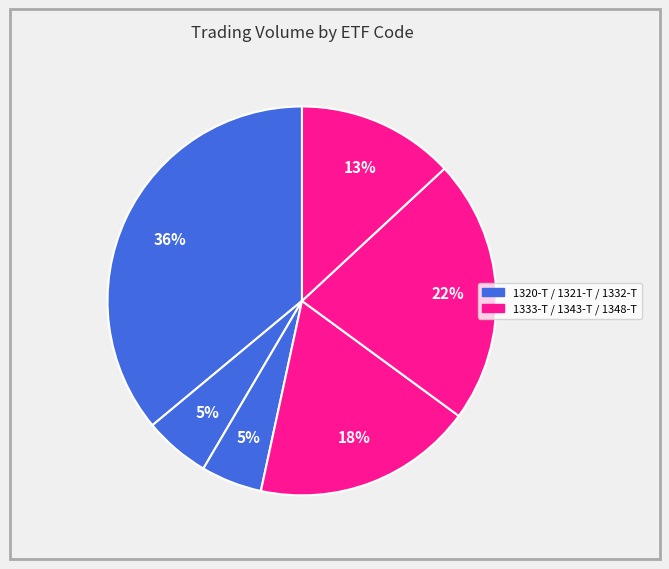

Count the number of slices in the pie.

6